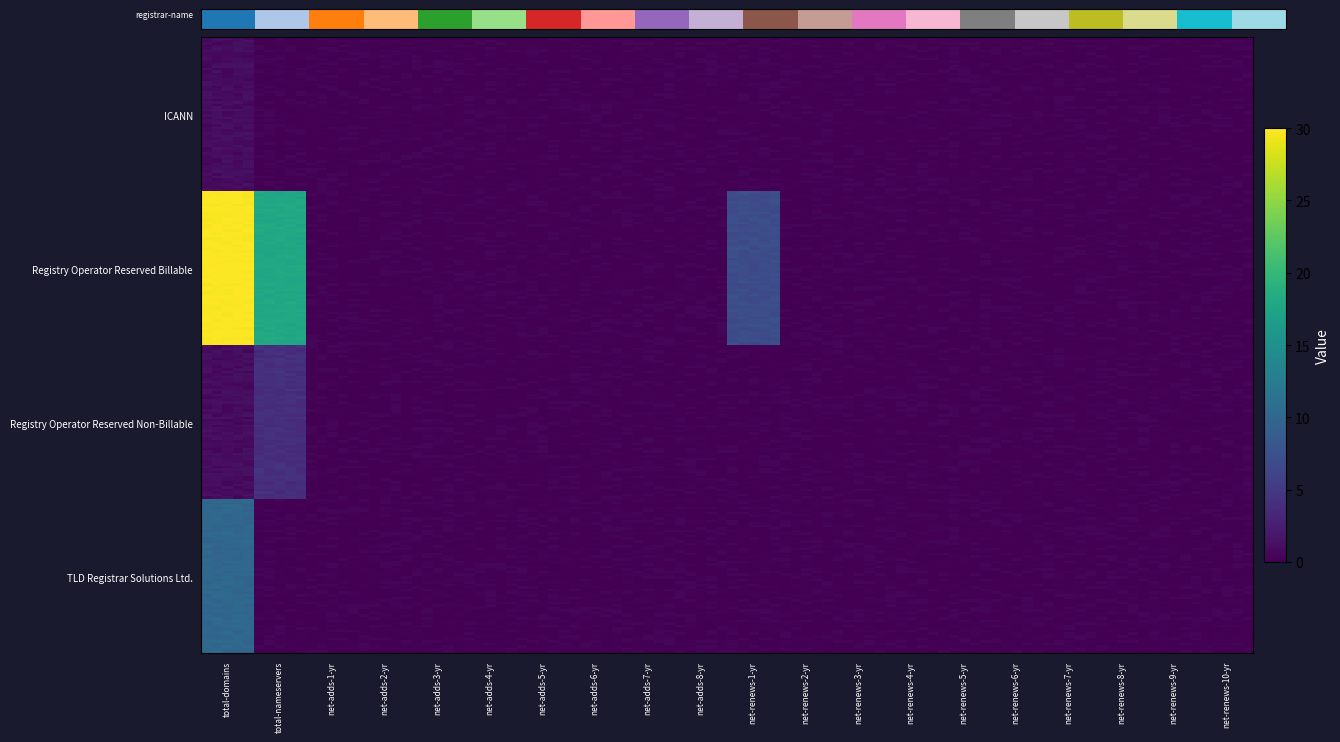

True or false: TLD Registrar Solutions Ltd. has a value of -5 at net-renews-3-yr.

False